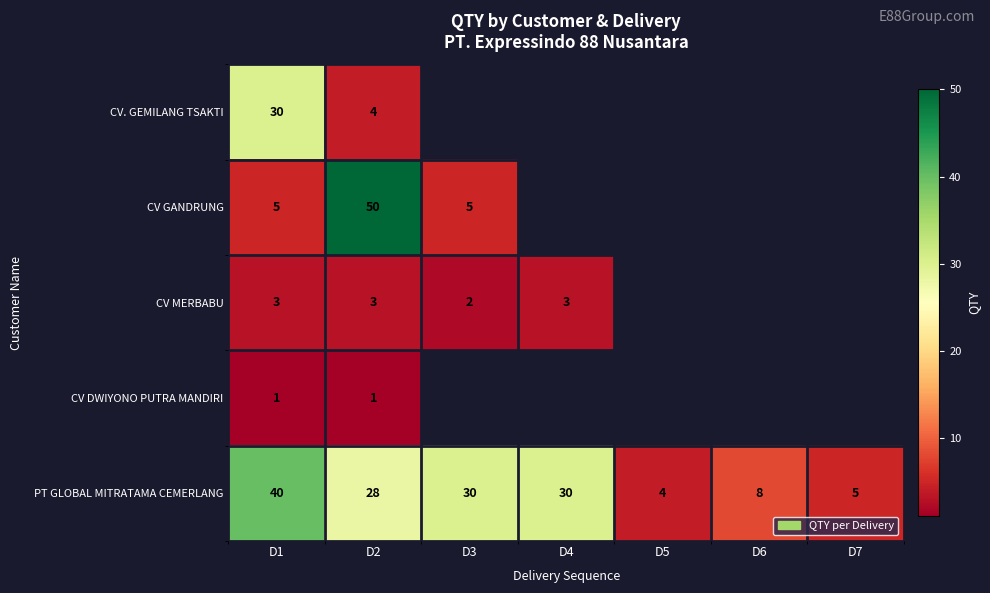

Which series changed the most between D1 and D2?

CV GANDRUNG